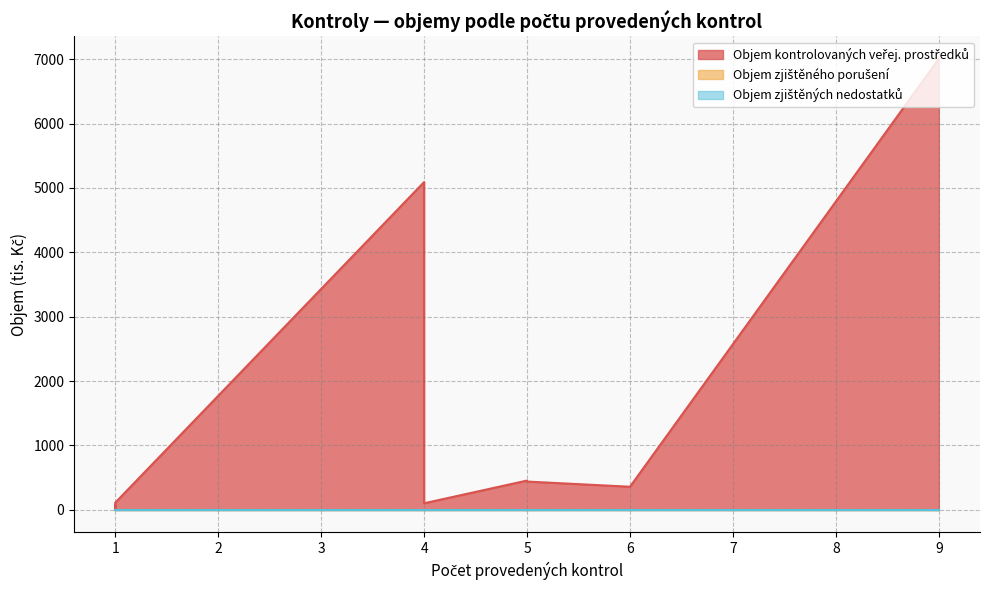

Rank the series by their maximum value, from highest to lowest.

Objem kontrolovaných veřej. prostředků, Objem zjištěného porušení, Objem zjištěných nedostatků